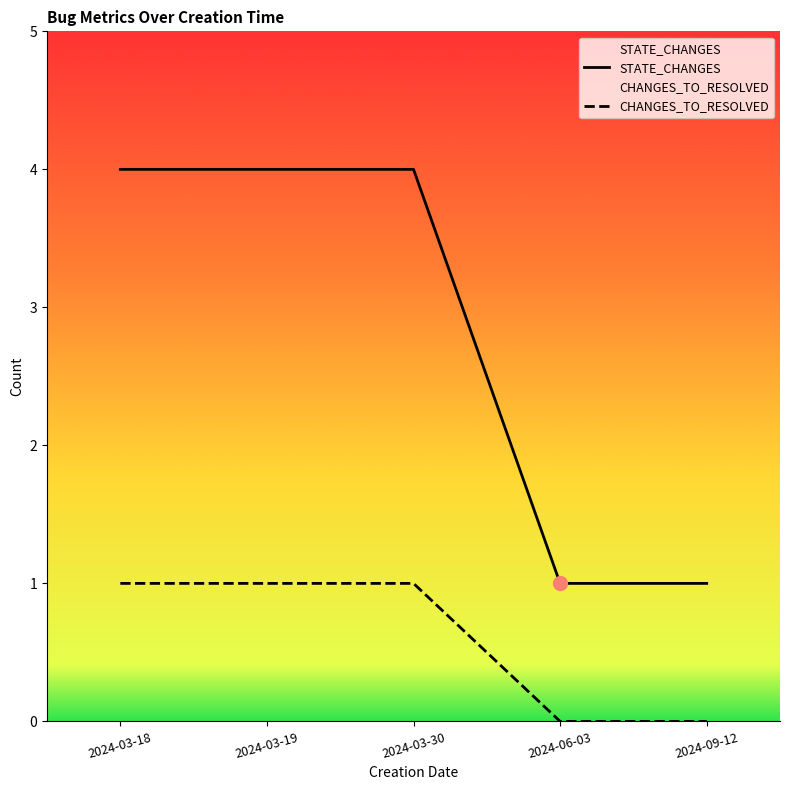

What is the spread (max minus min) of values at 2024-09-12?

1